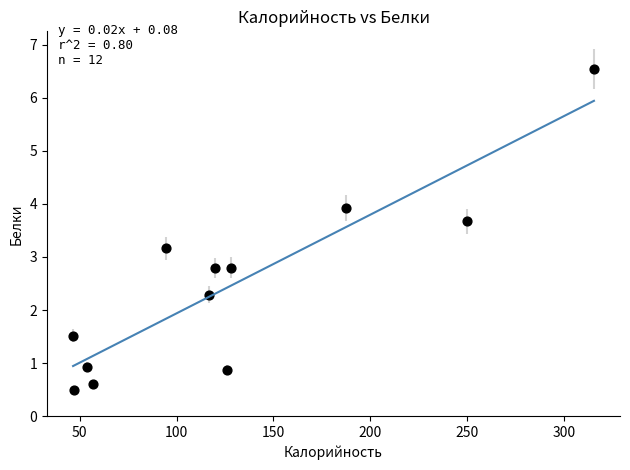

What is the range of X values (max minus min)?

268.8